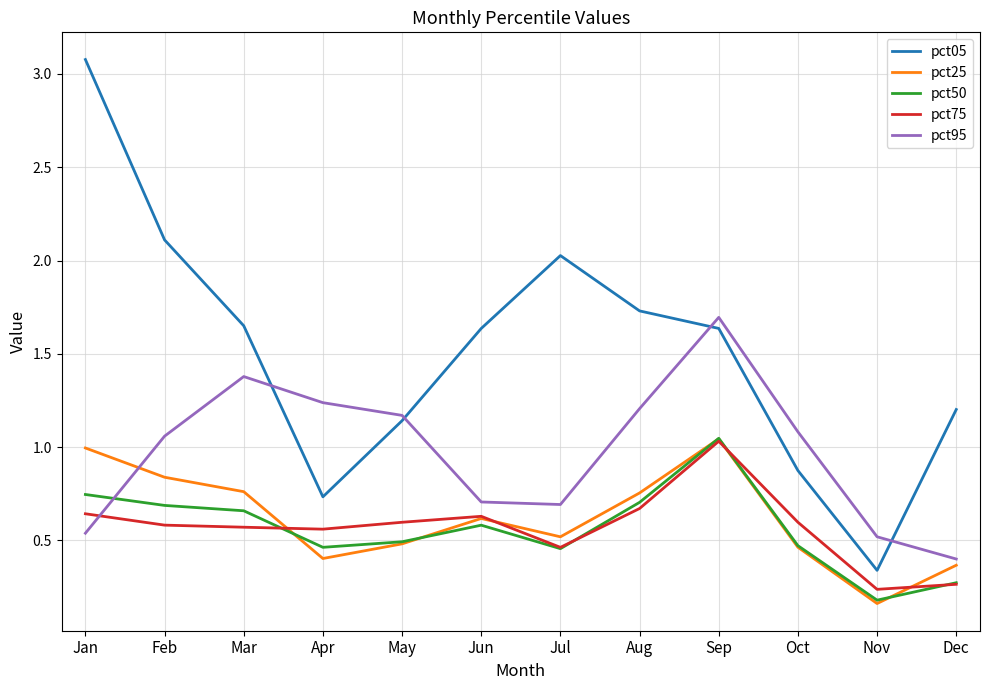

True or false: pct25 and pct05 intersect in this chart.

False